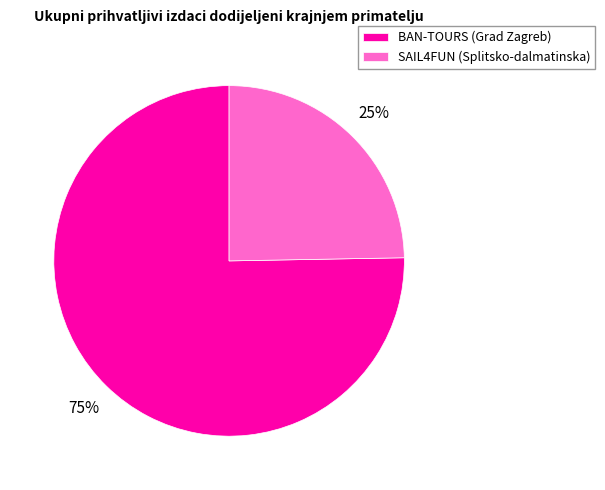

What is the smallest slice in the pie chart?

SAIL4FUN (Splitsko-dalmatinska)